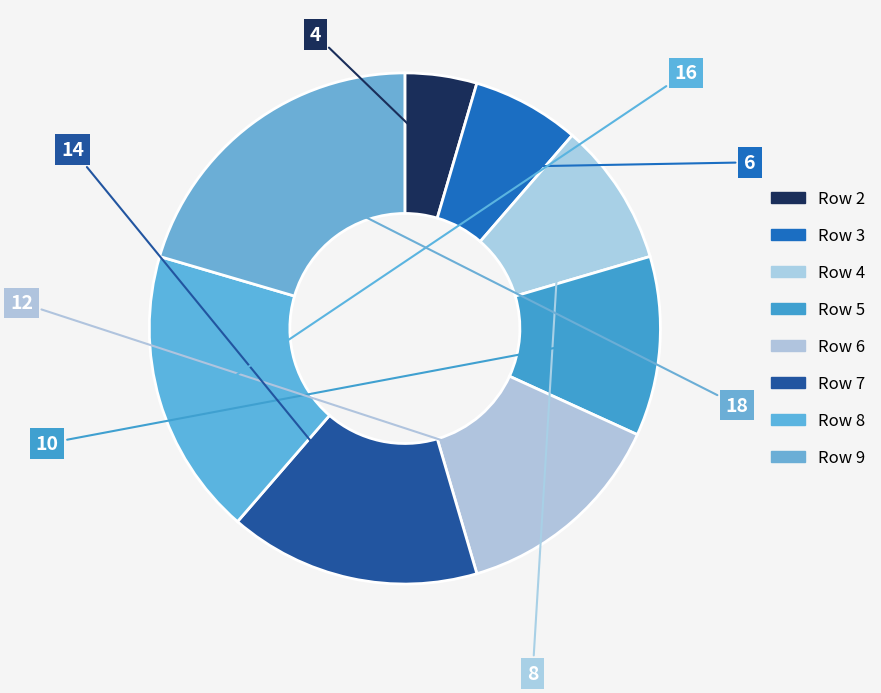

Is there any slice that represents more than half of the pie?

No